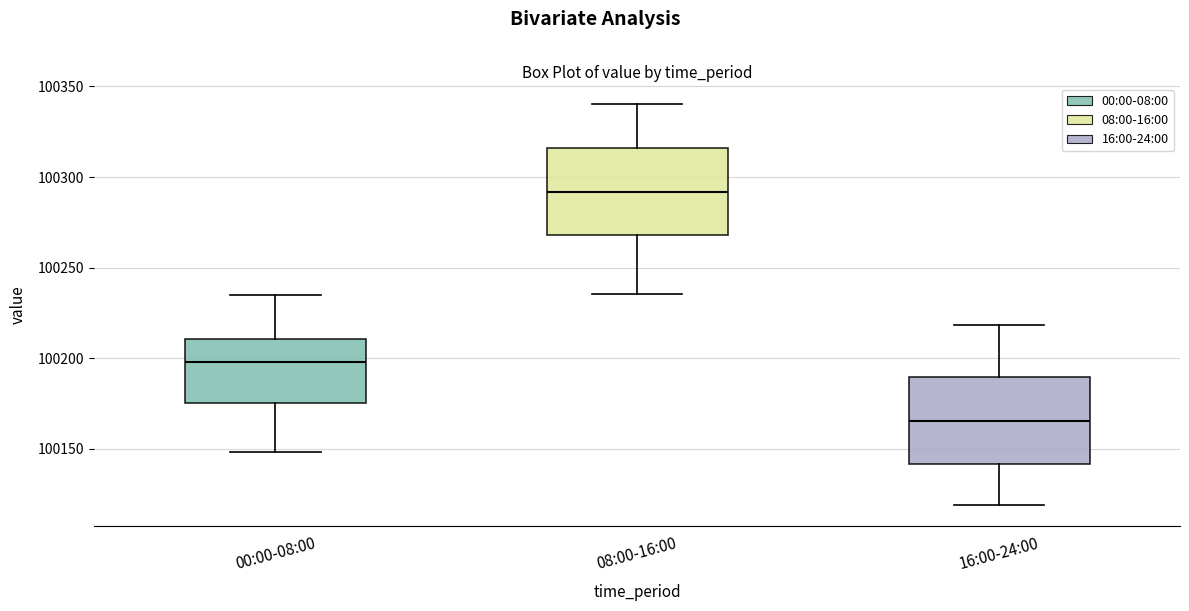

Which box's median line is the lowest?

16:00-24:00